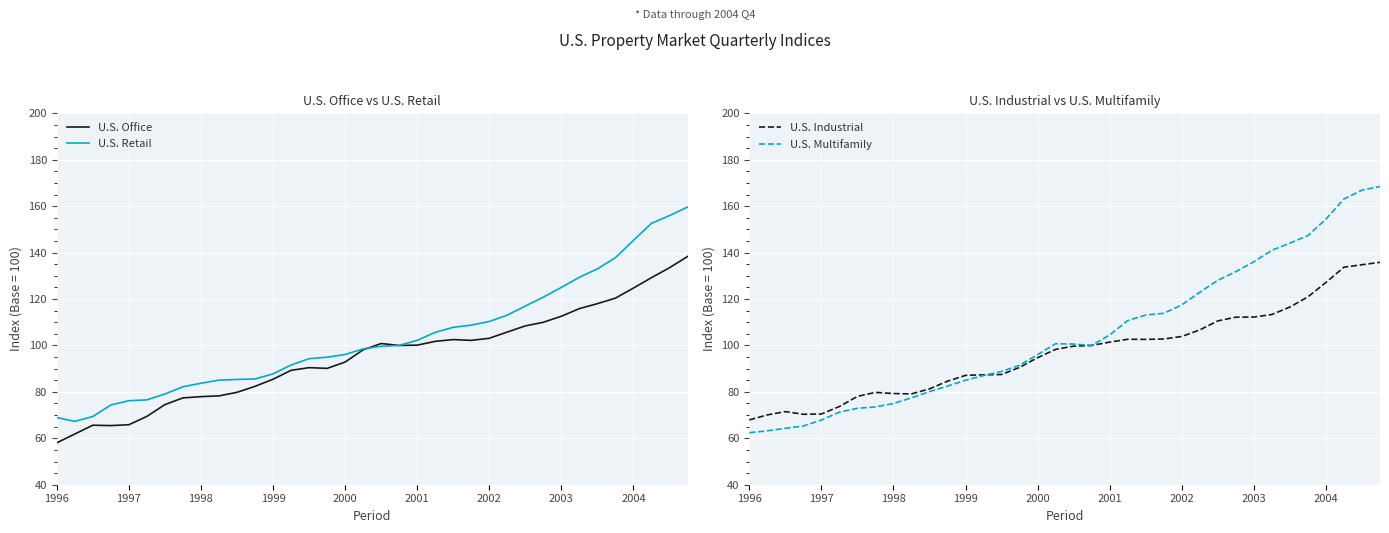

What is the lowest value of the U.S. Retail series?

67.3